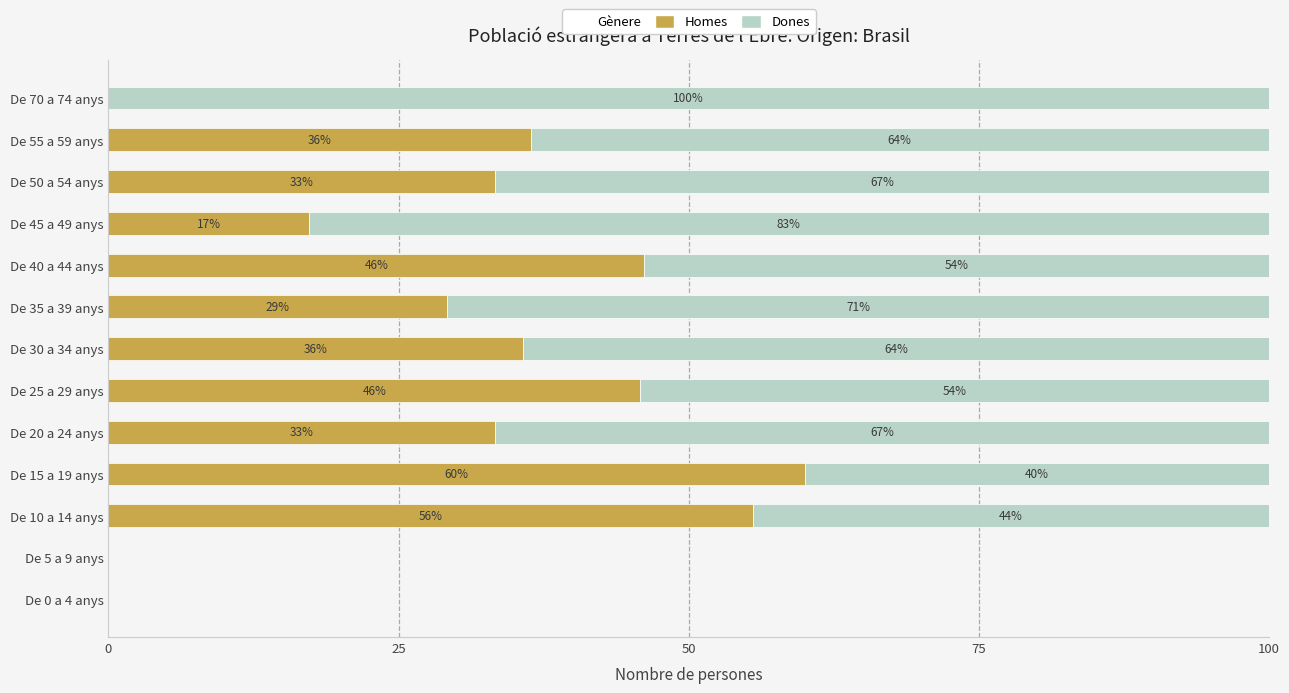

The Homes series shows 17.2 at De 45 a 49 anys. True or false?

True